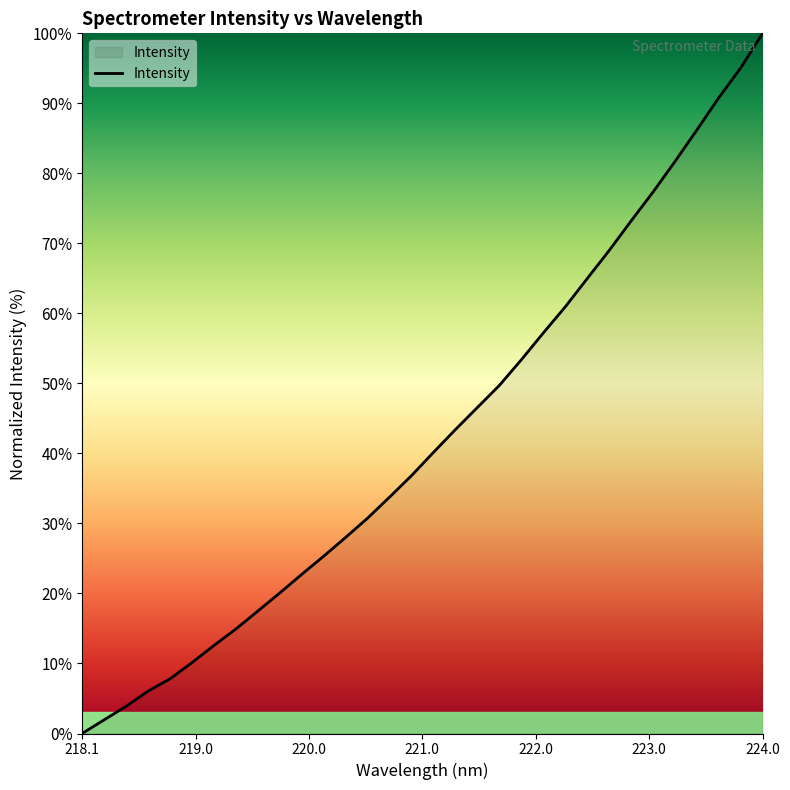

How many lines are shown in the chart?

1